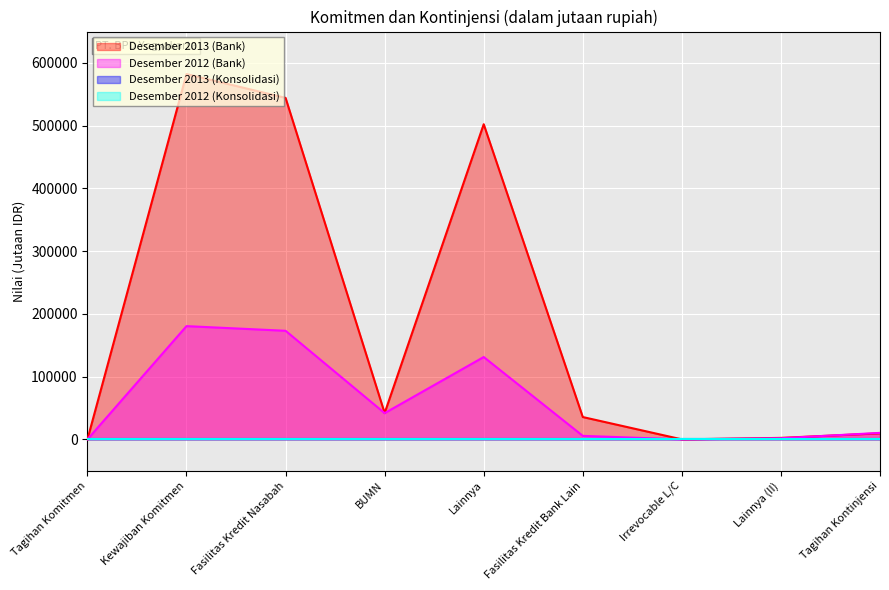

At which category is the sum across all series the highest?

Kewajiban Komitmen